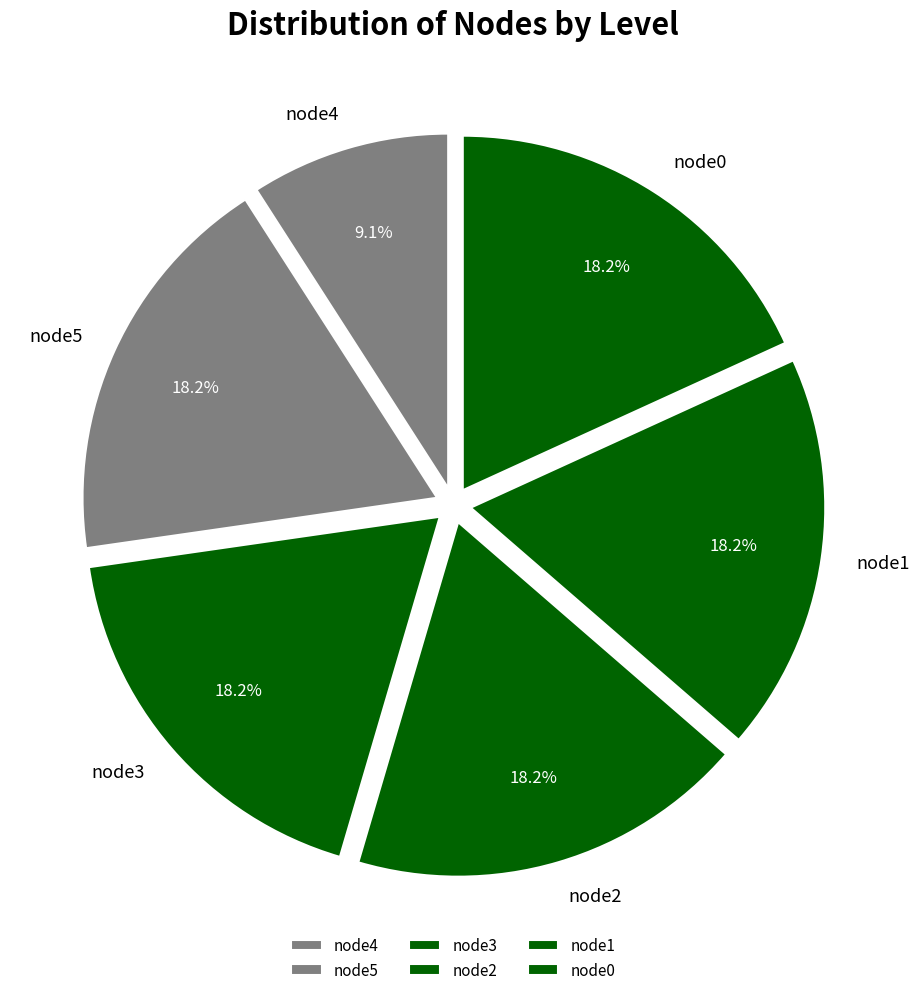

What is the ratio of the value at node3 to the value at node2?

1.0